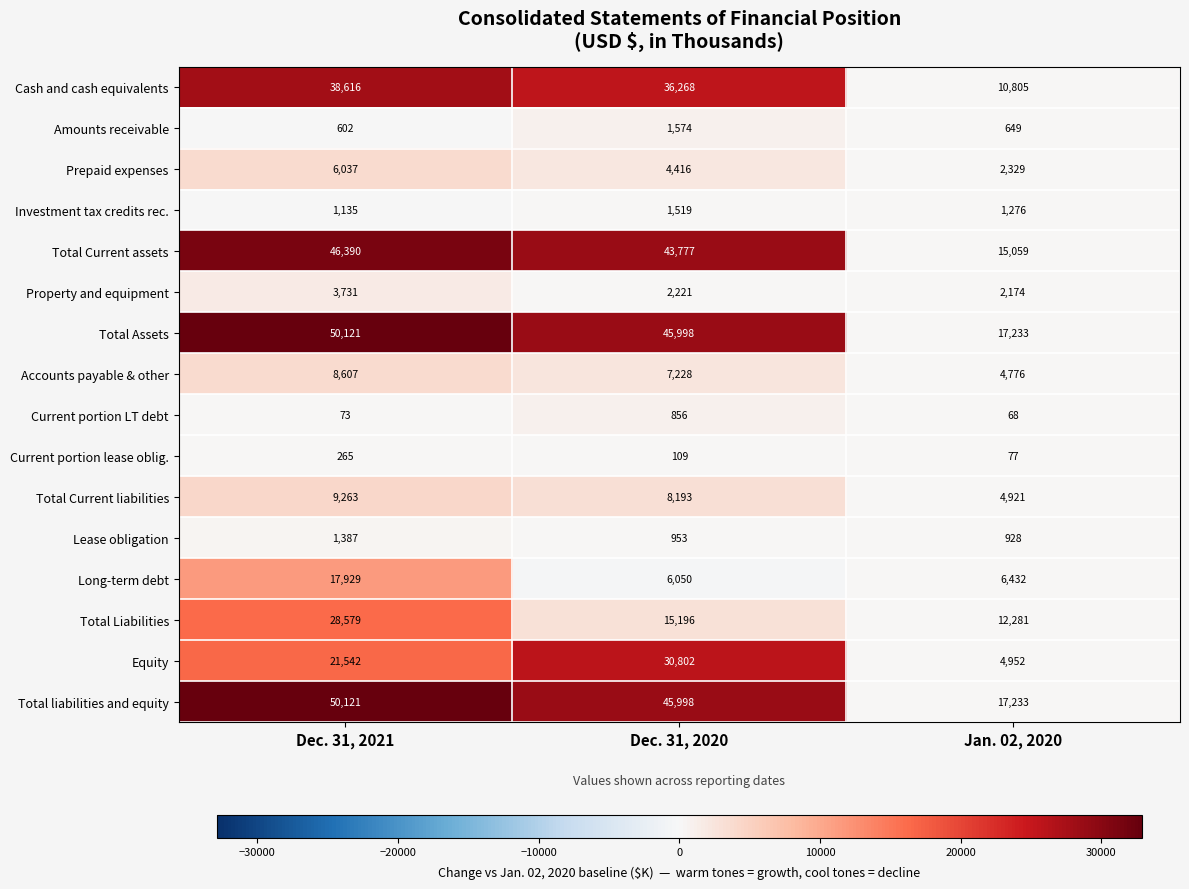

What is the approximate value of Lease obligation at Dec. 31, 2020?

953